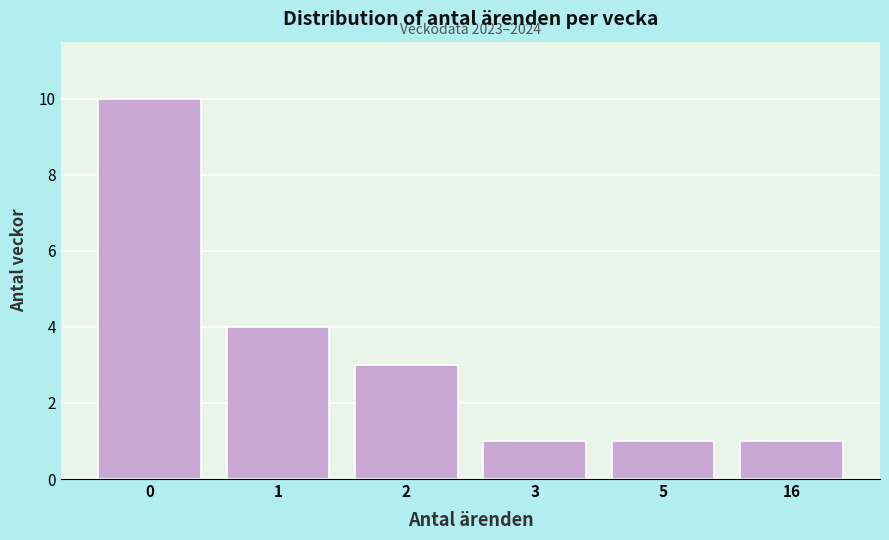

Reading left to right, extract all data points from this chart.

0=10	1=4	2=3	3=1	5=1	16=1